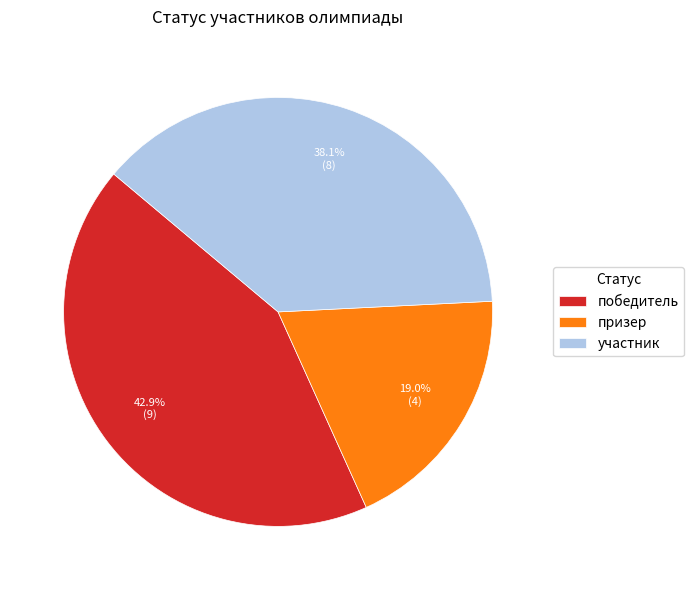

How many segments does this pie chart have?

3